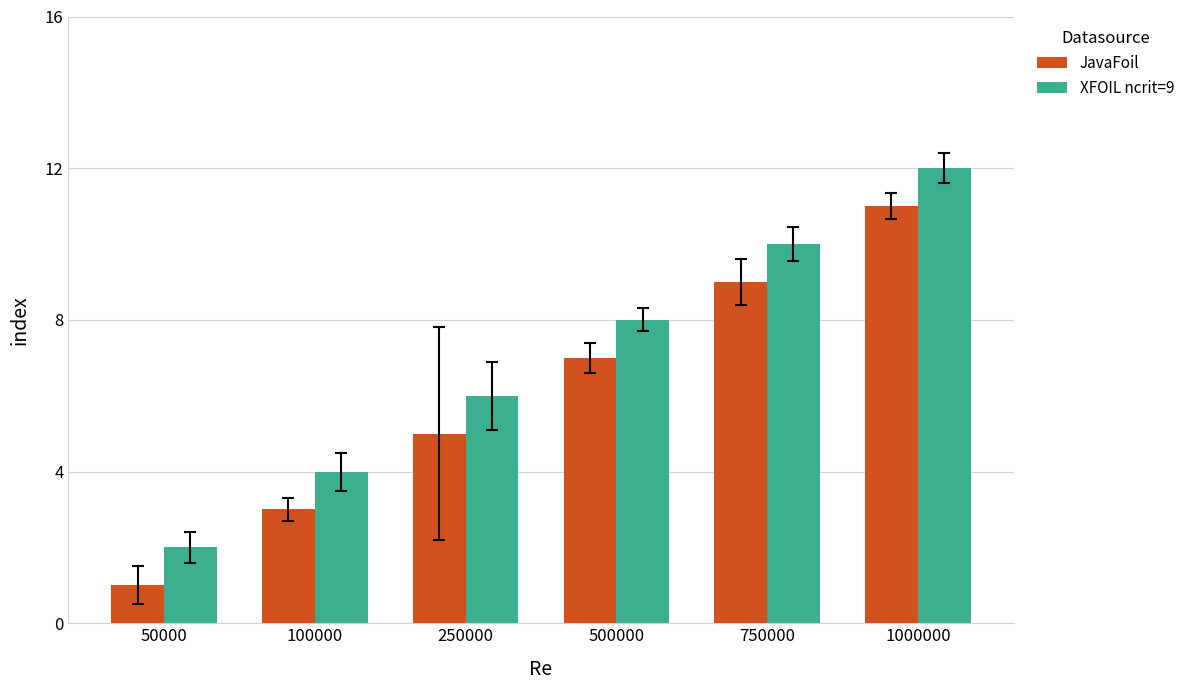

What is the smallest value displayed?

1